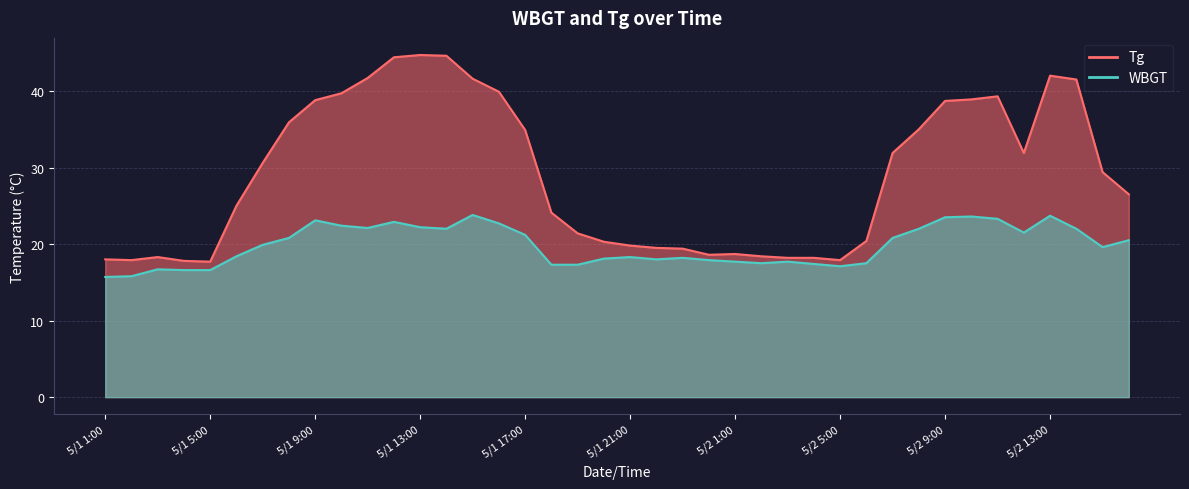

What position from the right is 5/2 5:00?

12